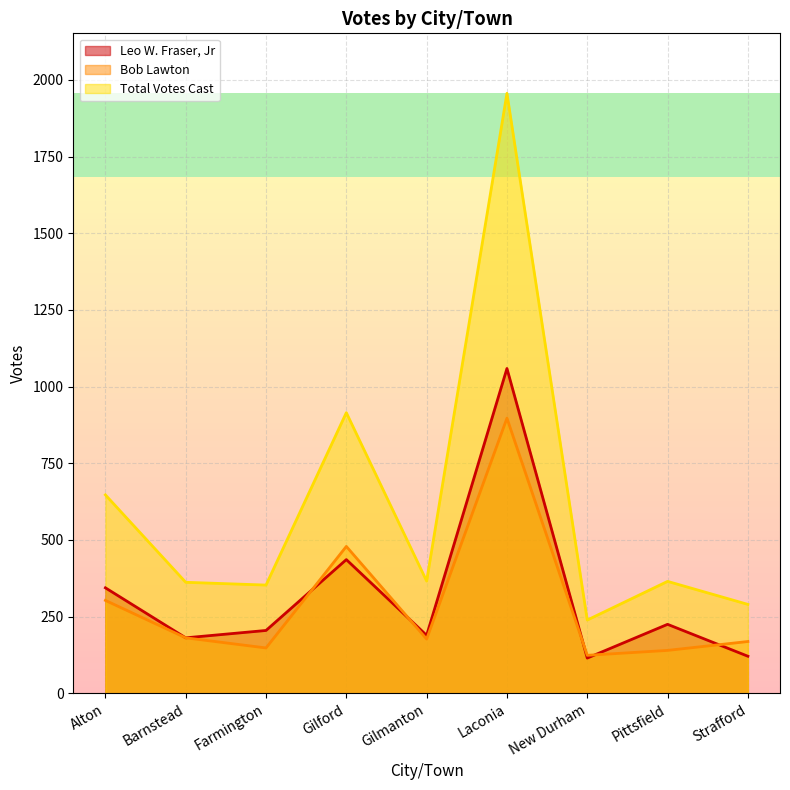

What is the sum of all Total Votes Cast values?

5493